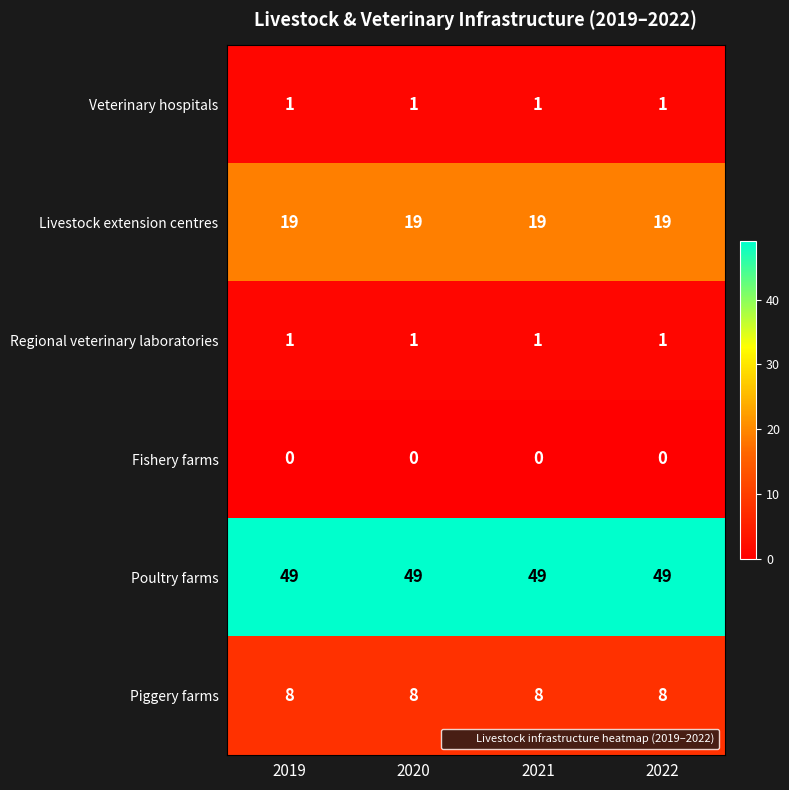

True or false: Veterinary hospitals has a value of 2 at 2020.

False